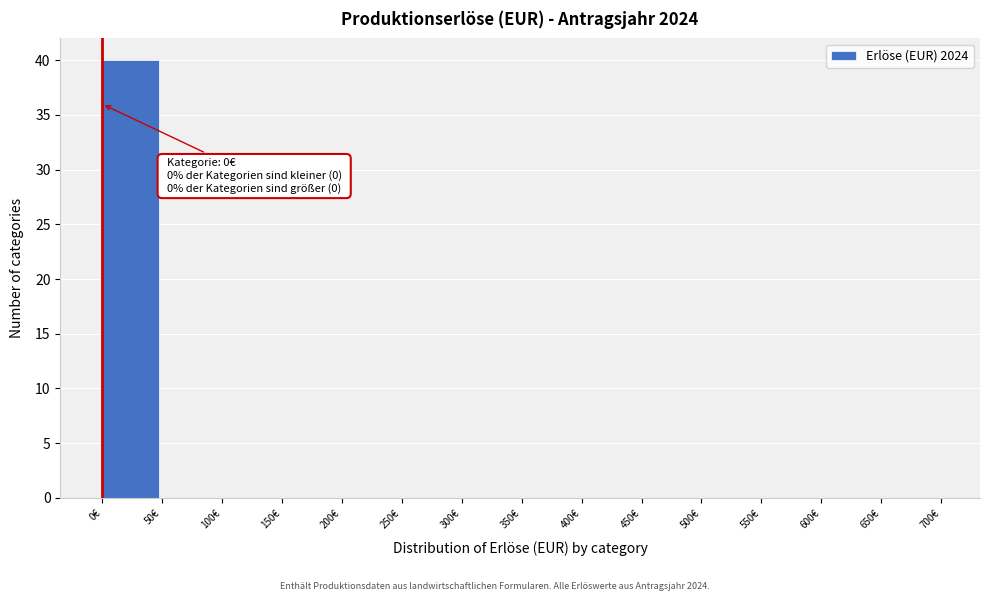

Which range on the x-axis has the tallest bar?

0 to 50